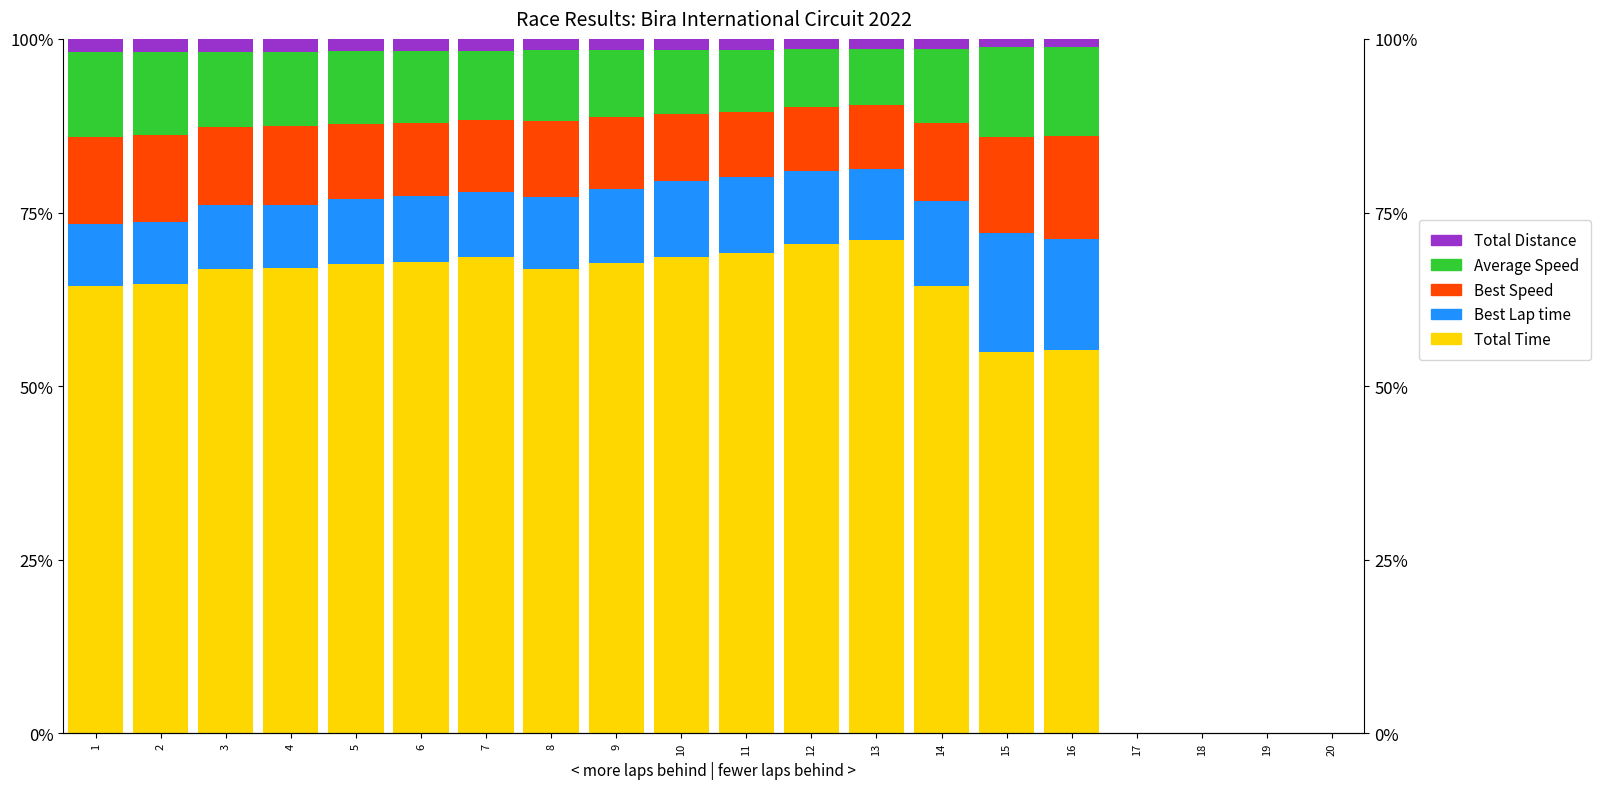

How many values in Best Lap time are above zero?

16